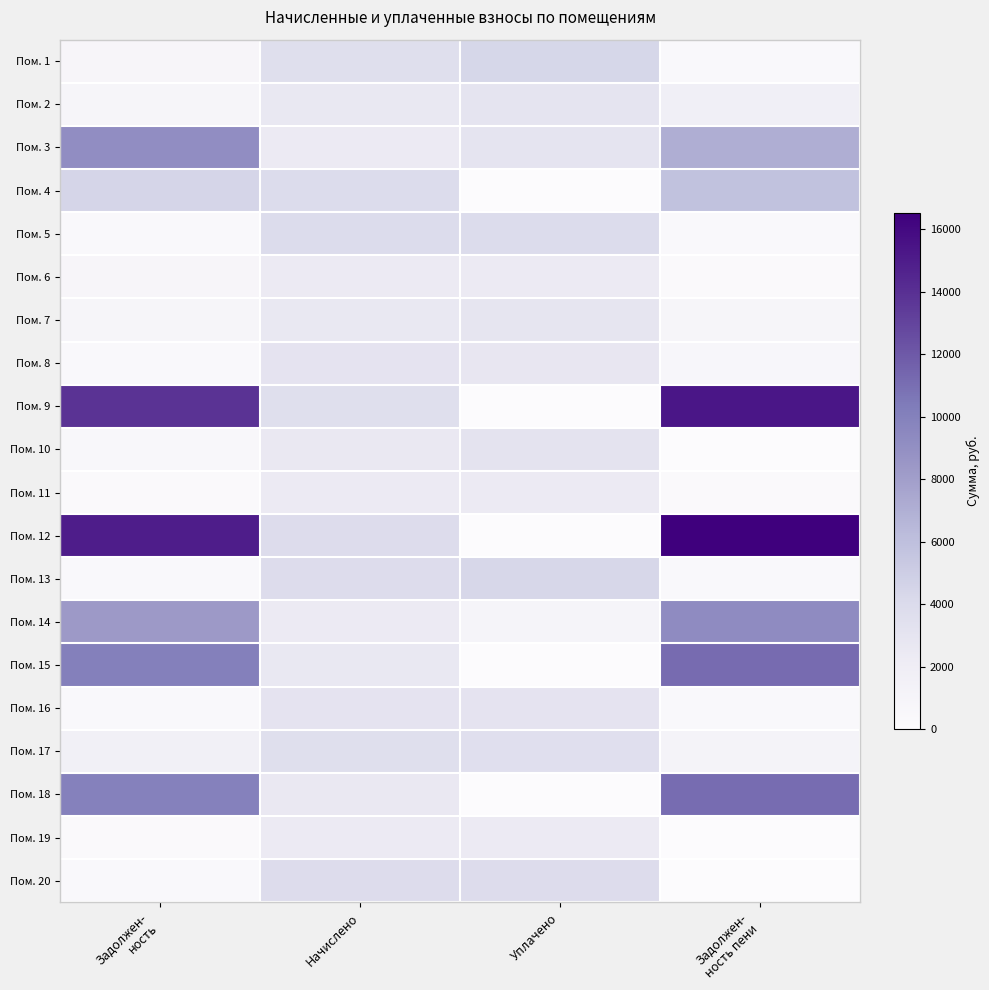

Count the number of categories in the chart.

4